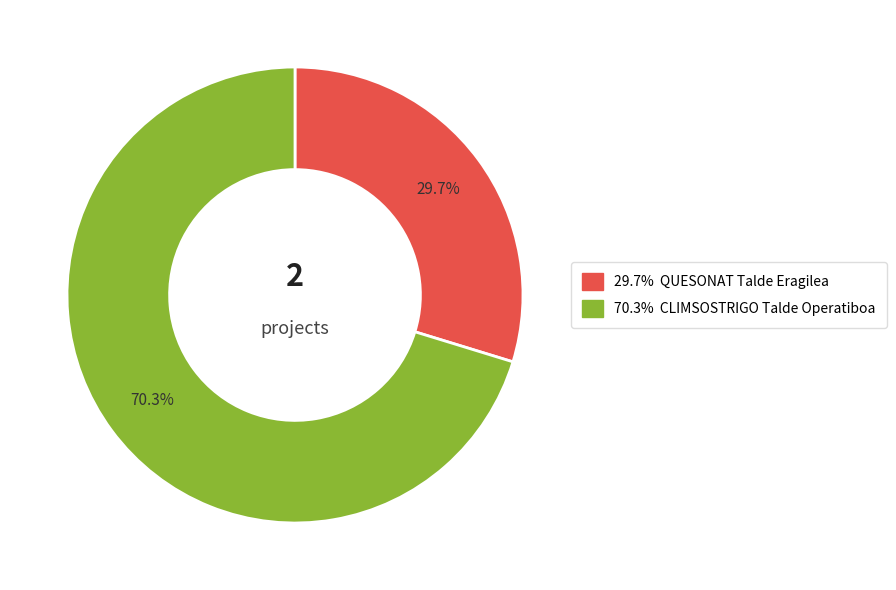

How many slices are in this pie chart?

2